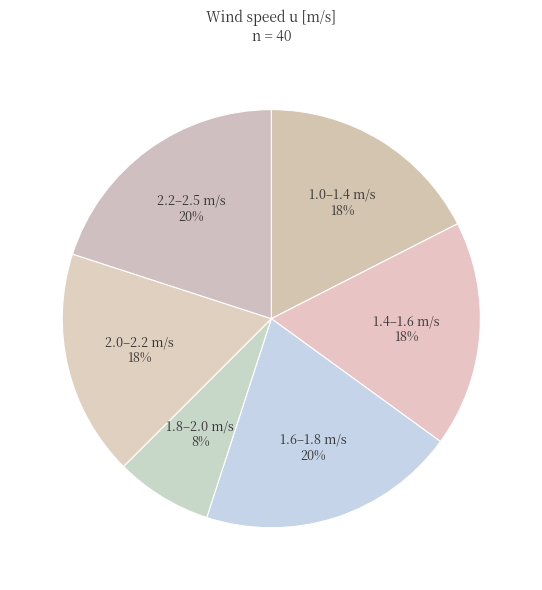

Does 1.4–1.6 m/s account for over 50% of the chart?

No